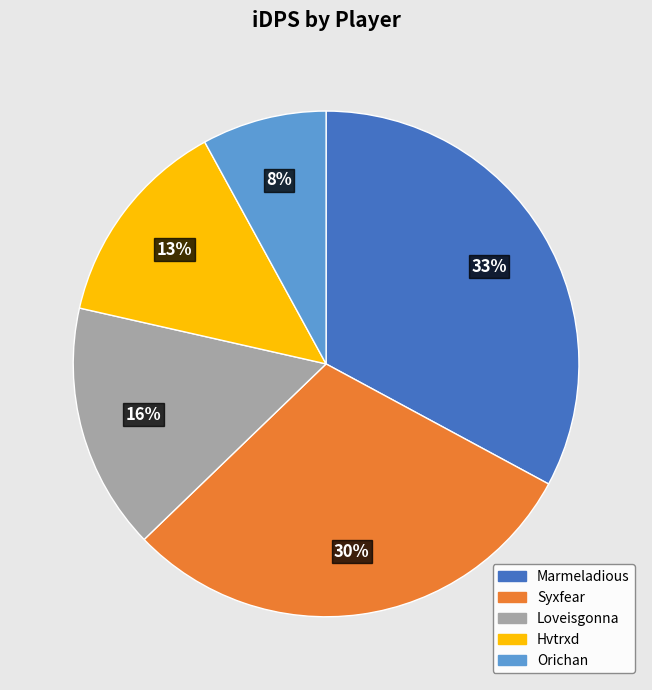

The Hvtrxd slice represents 13% of the pie. True or false?

True